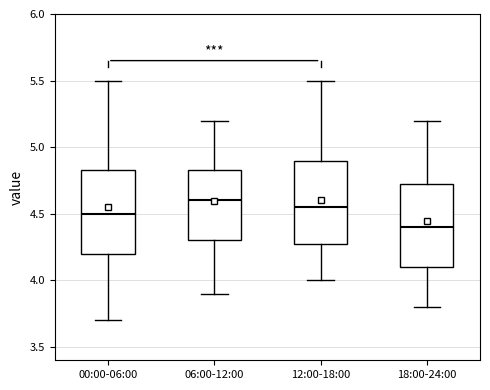

Reading left to right, read every box against the y-axis: the position of its median line, the range the box covers, and the ends of its whiskers. The values are not printed on the chart, so give them approximately, as read against the axis.

00:00-06:00: median 4.50, box 4.20 to 4.85, whiskers 3.70 to 5.50
06:00-12:00: median 4.60, box 4.30 to 4.85, whiskers 3.90 to 5.20
12:00-18:00: median 4.55, box 4.30 to 4.90, whiskers 4.00 to 5.50
18:00-24:00: median 4.40, box 4.10 to 4.75, whiskers 3.80 to 5.20